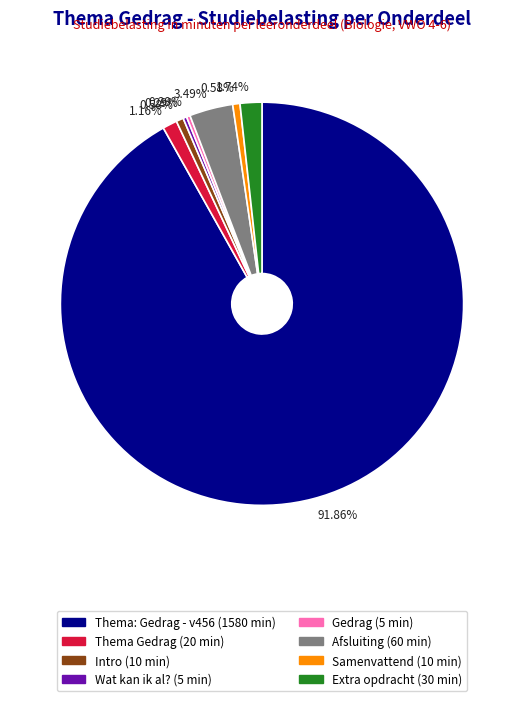

Between Thema: Gedrag - v456 and Thema Gedrag, which is larger?

Thema: Gedrag - v456